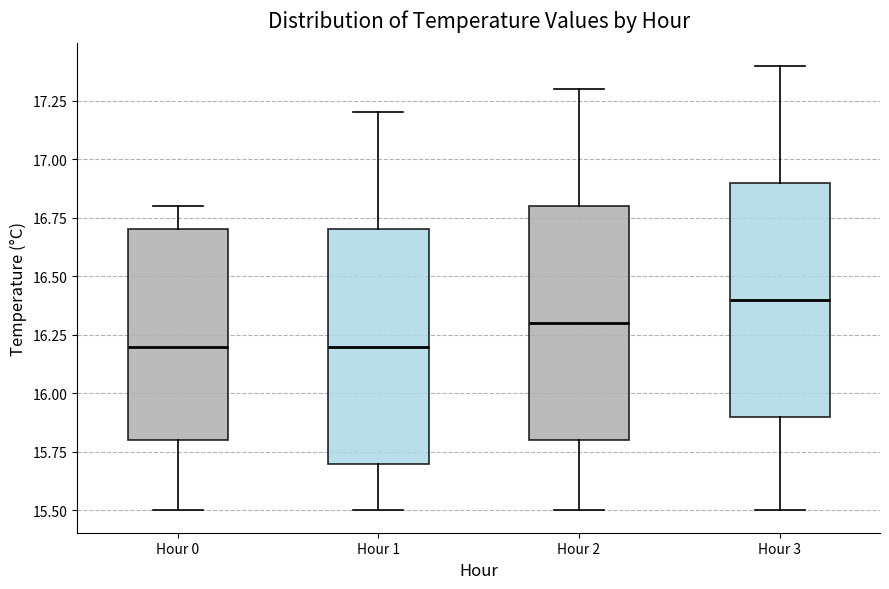

Reading left to right, transcribe this box plot: for each box, give where its median line is, the range the box spans, and where its two whiskers end, as read against the y-axis. The values are not printed on the chart, so give them approximately, as read against the axis.

Hour 0: median 16.2, box 15.8 to 16.7, whiskers 15.5 to 16.8
Hour 1: median 16.2, box 15.7 to 16.7, whiskers 15.5 to 17.2
Hour 2: median 16.3, box 15.8 to 16.8, whiskers 15.5 to 17.3
Hour 3: median 16.4, box 15.9 to 16.9, whiskers 15.5 to 17.4